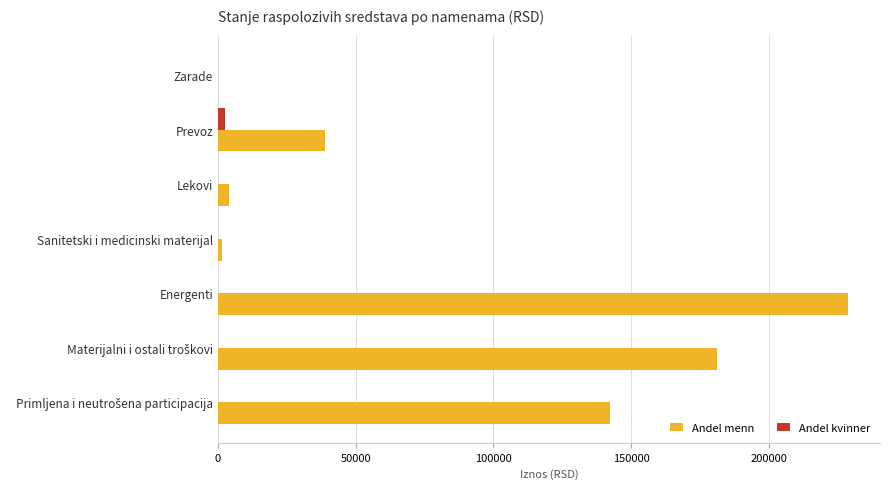

The value of Andel menn at Zarade is 0.0. True or false?

True